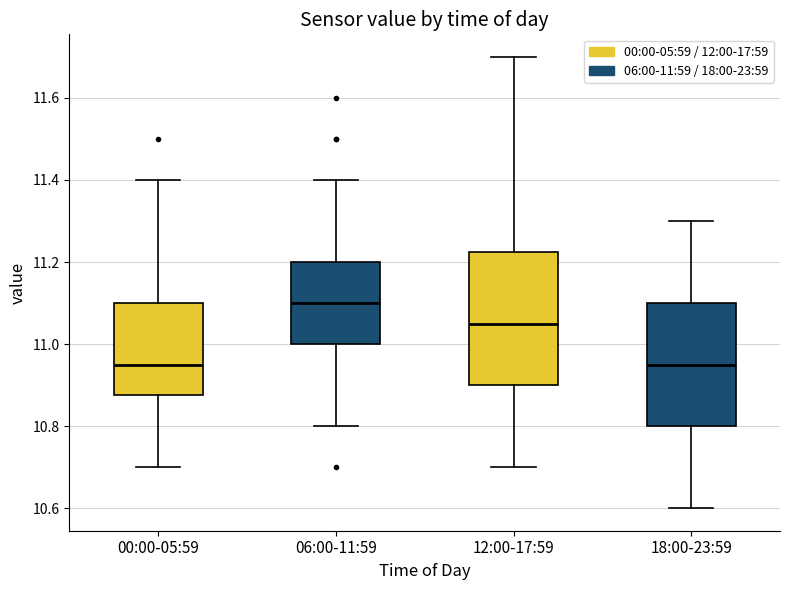

Which box is the tallest, from its lower edge to its upper edge?

12:00-17:59